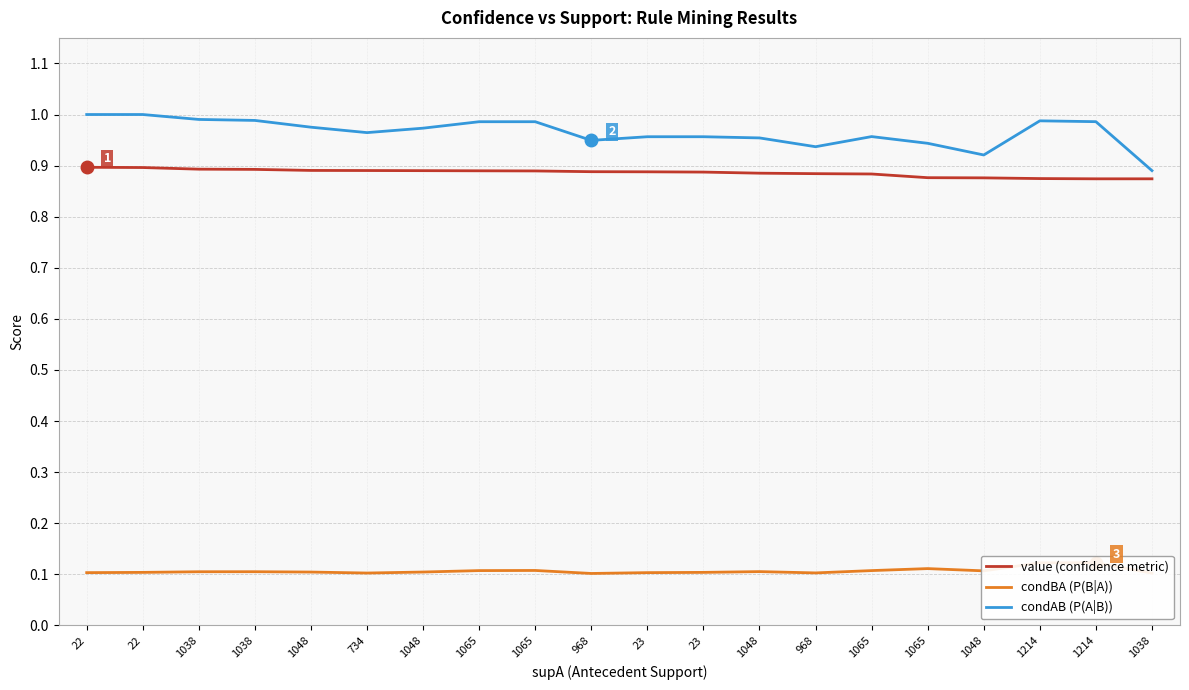

True or false: condAB (P(A|B)) and condBA (P(B|A)) intersect in this chart.

False